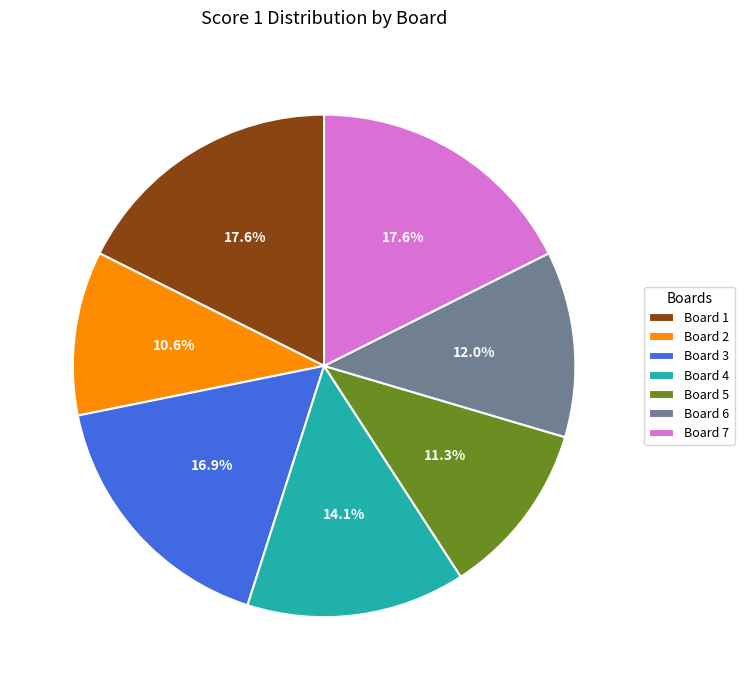

What is the smallest slice in the pie chart?

Board 2